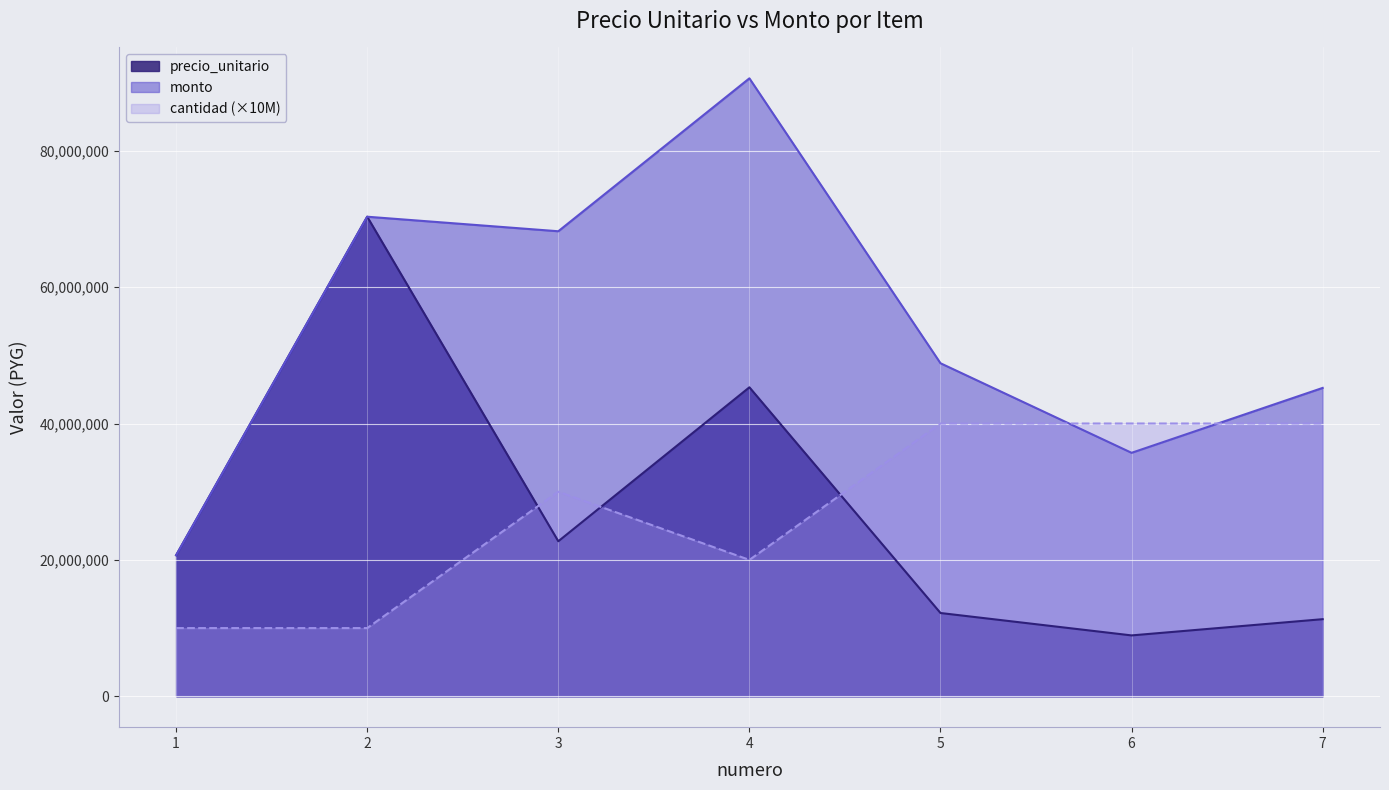

At which label does precio_unitario reach its minimum?

6